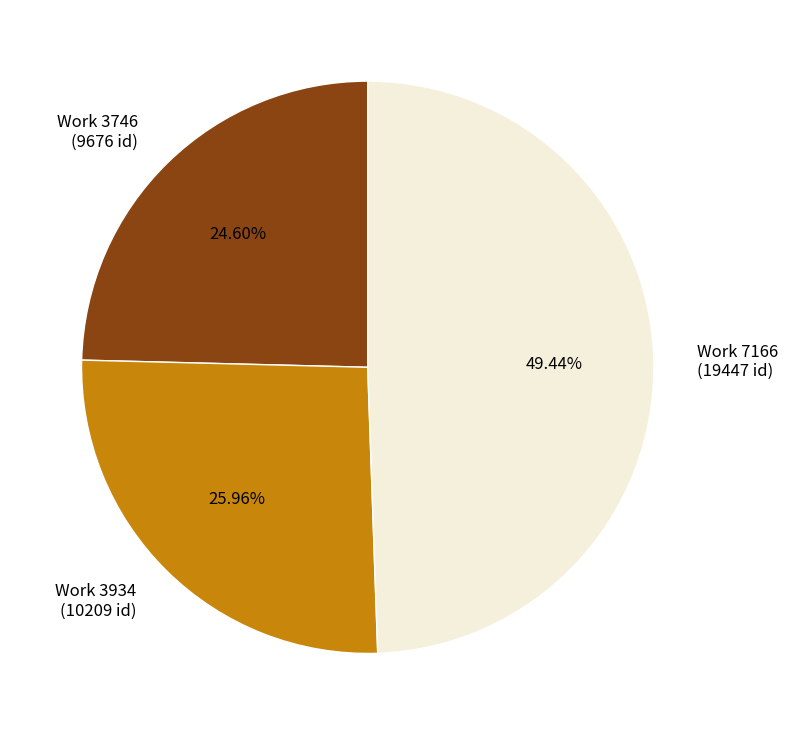

How many segments does this pie chart have?

3